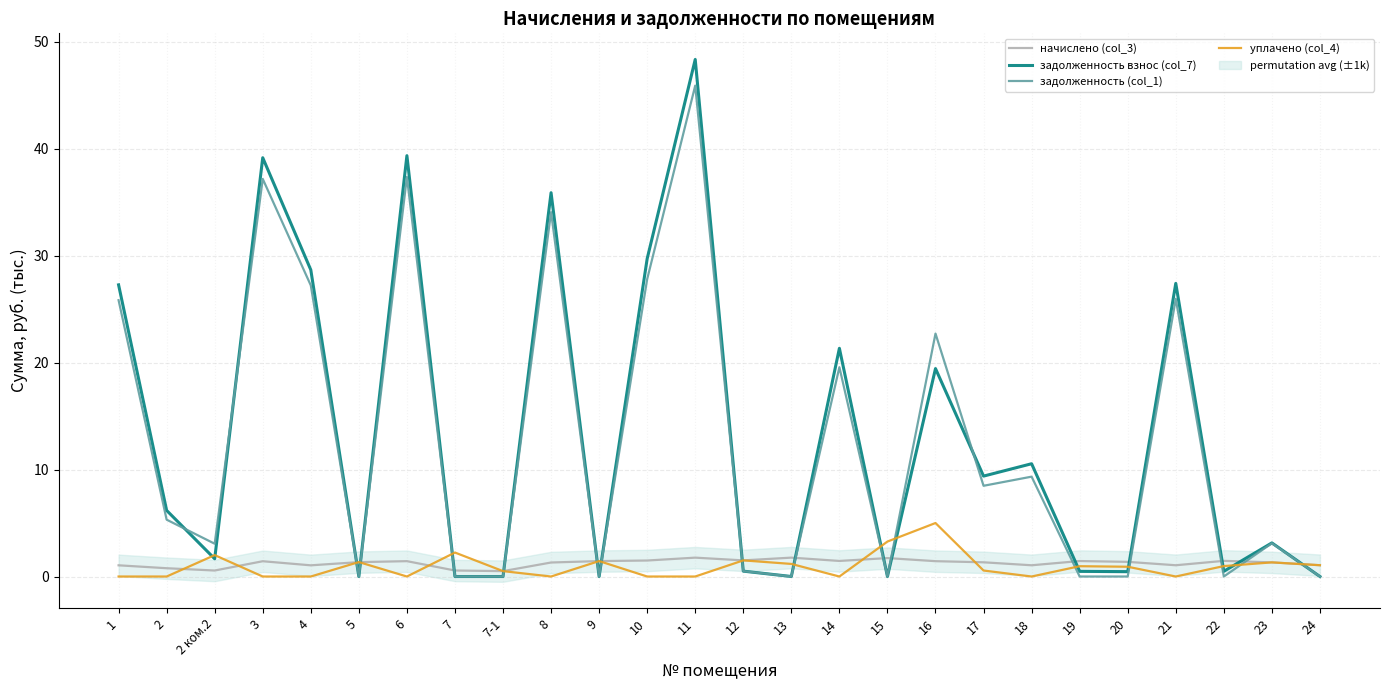

What are all the series names shown in the legend?

начислено (col_3), задолженность взнос (col_7), задолженность (col_1), уплачено (col_4)